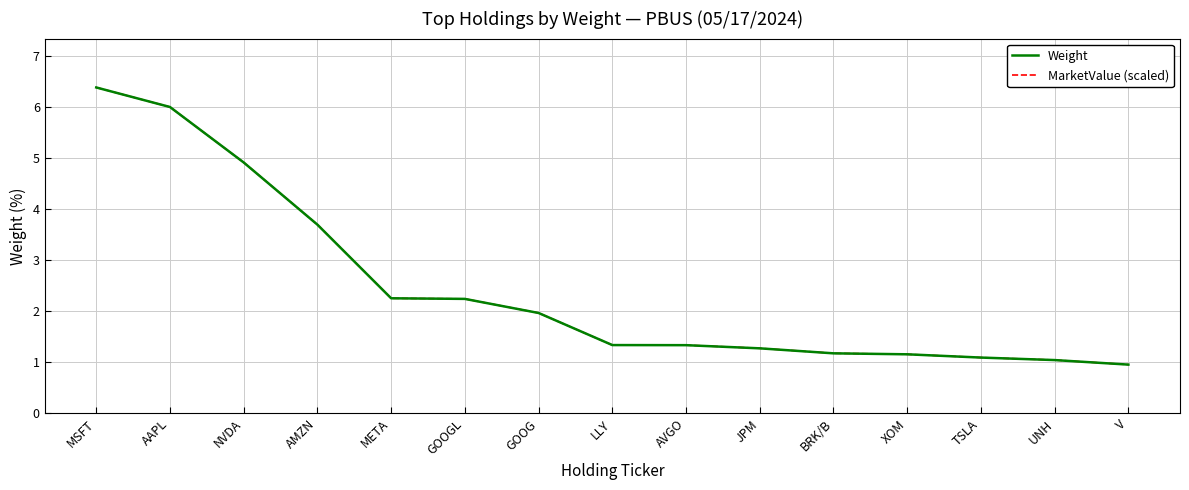

What is the approximate value of Weight at MSFT?

6.4